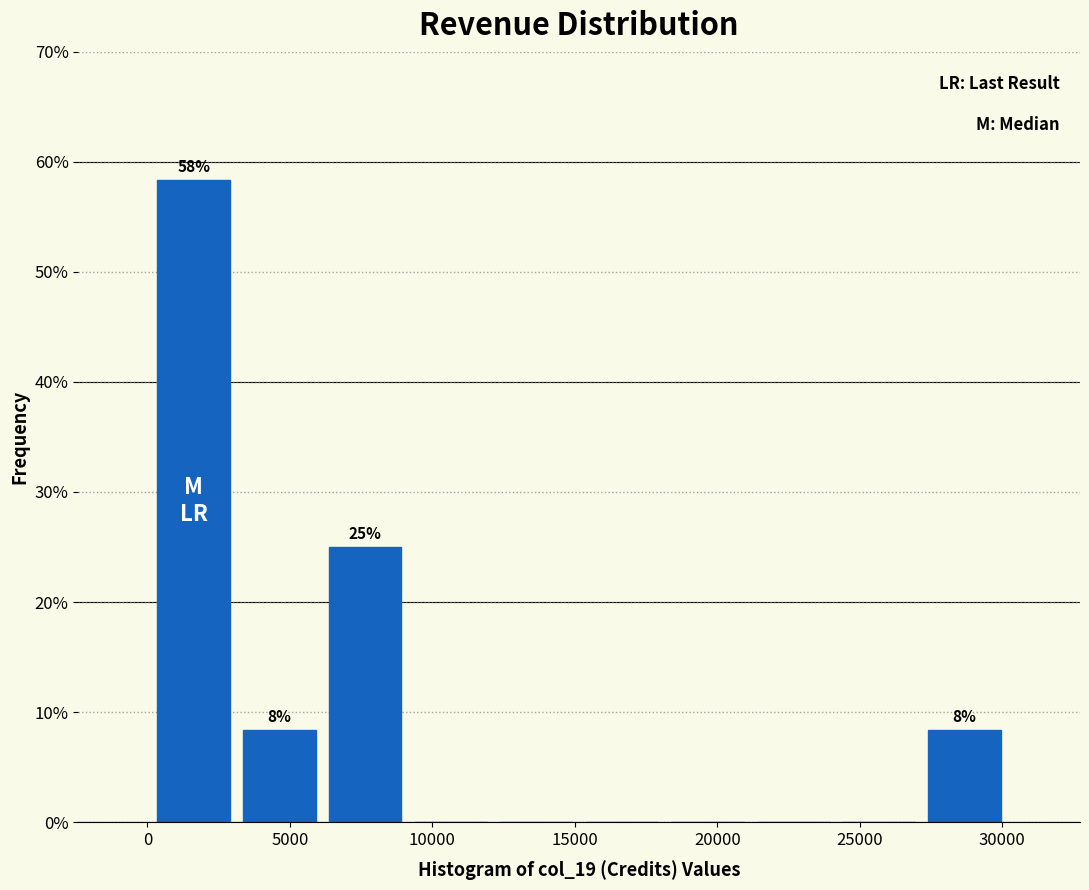

Over which range of the x-axis is the bar tallest?

0 to 3000